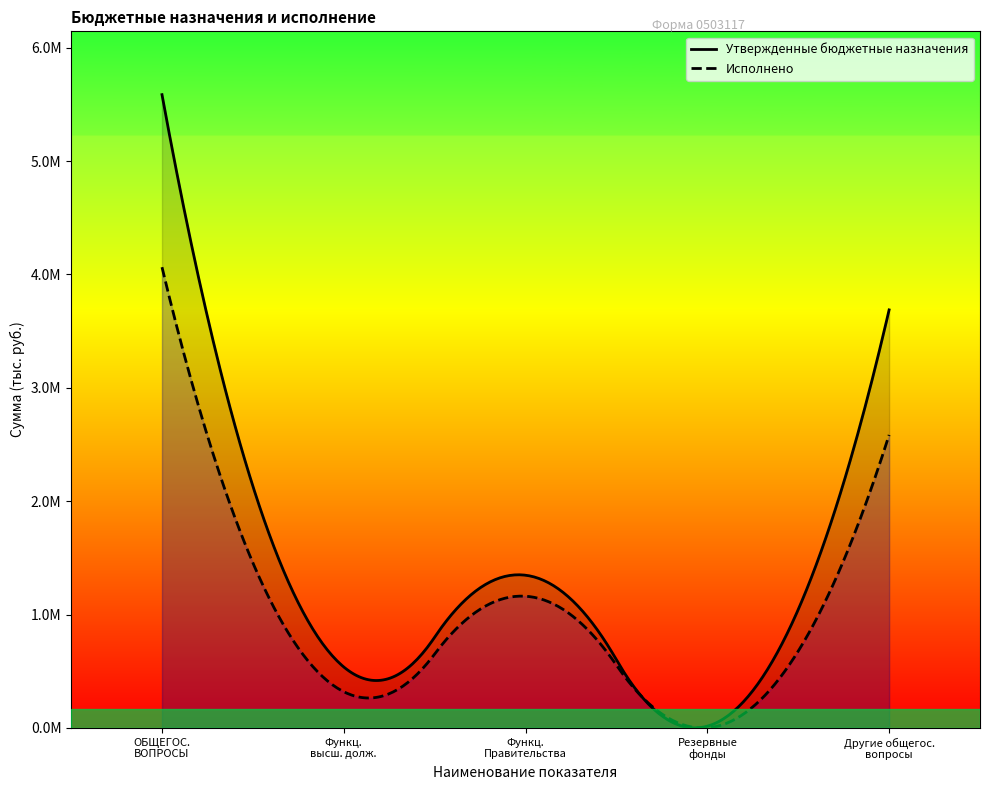

At how many categories does at least one series exceed 3402340?

2